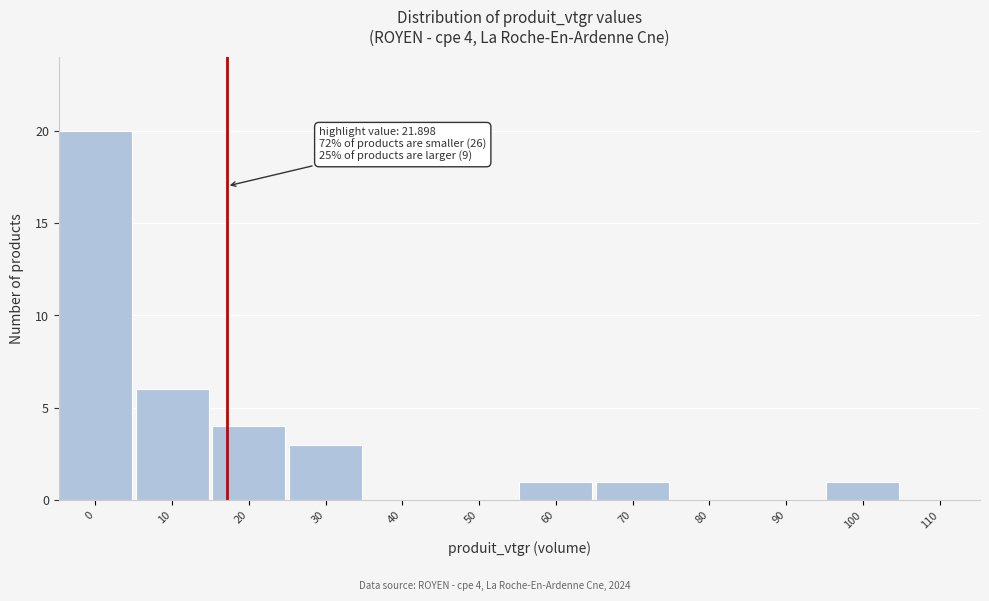

Reading left to right, list all the values displayed in this chart.

0=20	10=6	20=4	30=3	40=0	50=0	60=1	70=1	80=0	90=0	100=1	110=0